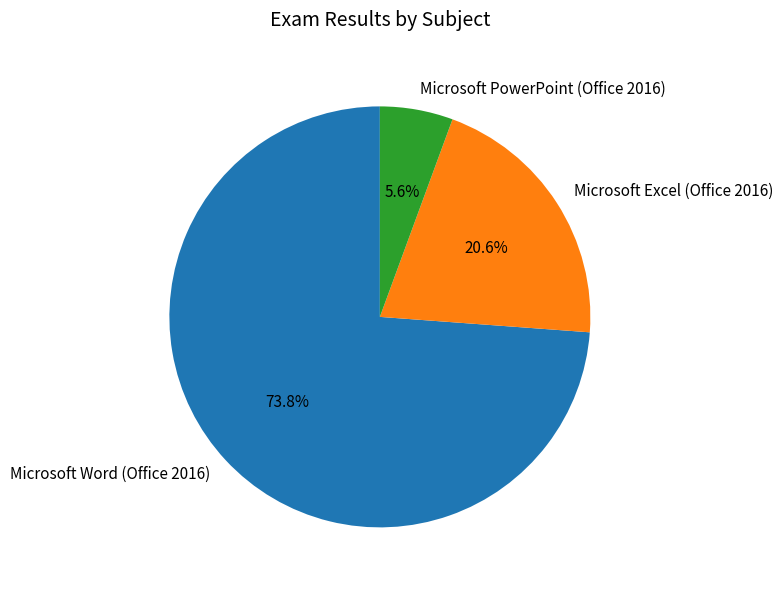

What percentage is the Microsoft Word (Office 2016) slice, to the nearest percent?

74%